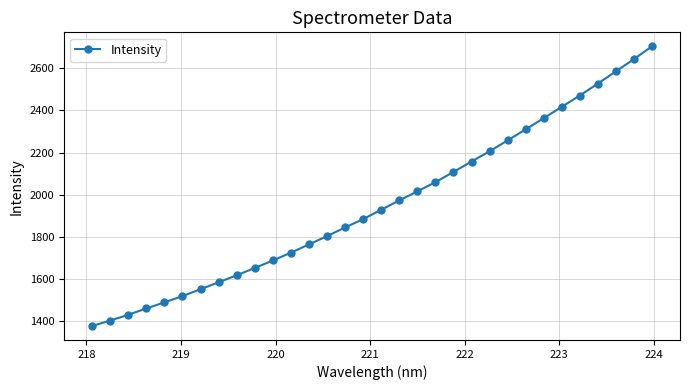

What is the smallest value displayed?

1377.9